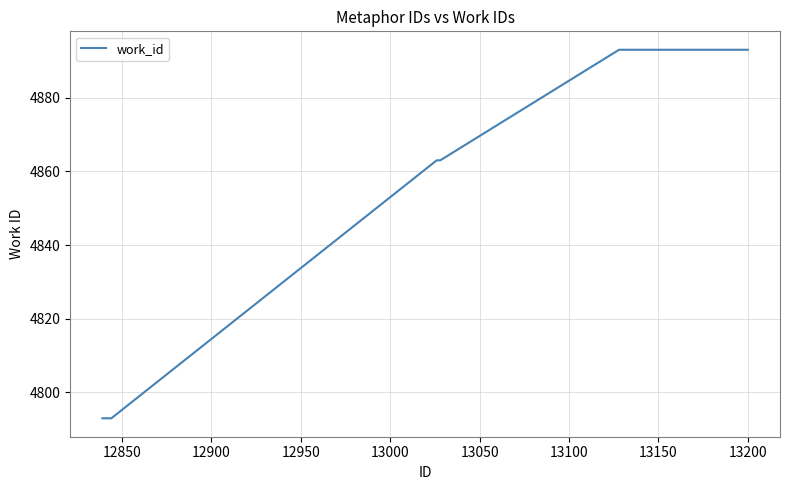

What is the difference between the maximum and minimum values?

100